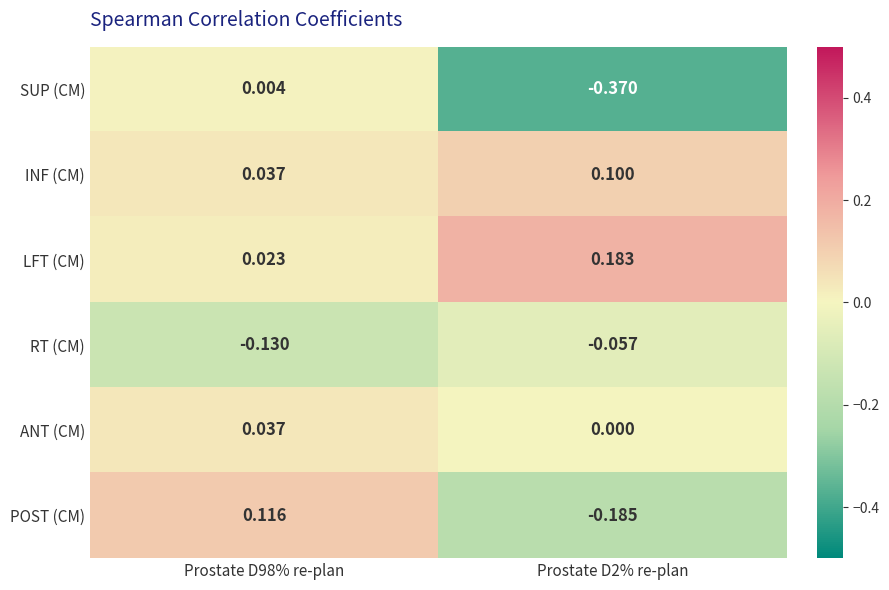

Which series has the largest range (max minus min)?

SUP (CM)